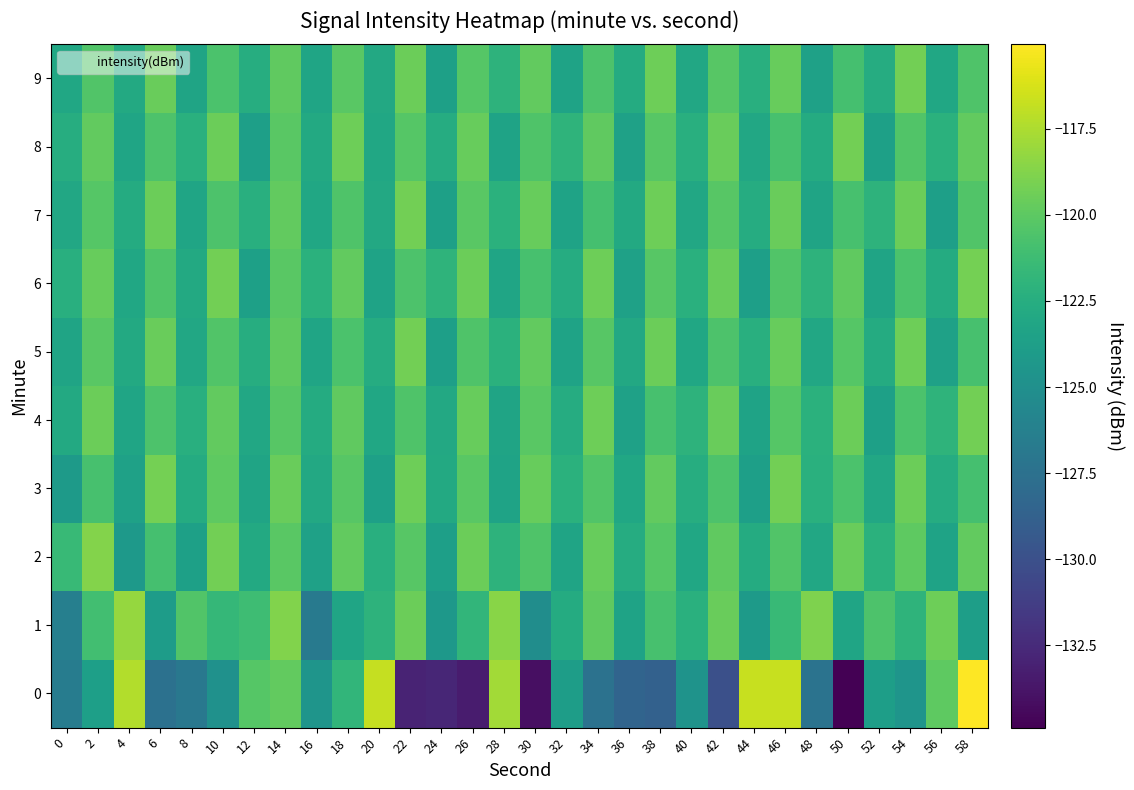

What is the maximum value shown in the chart?

-115.1